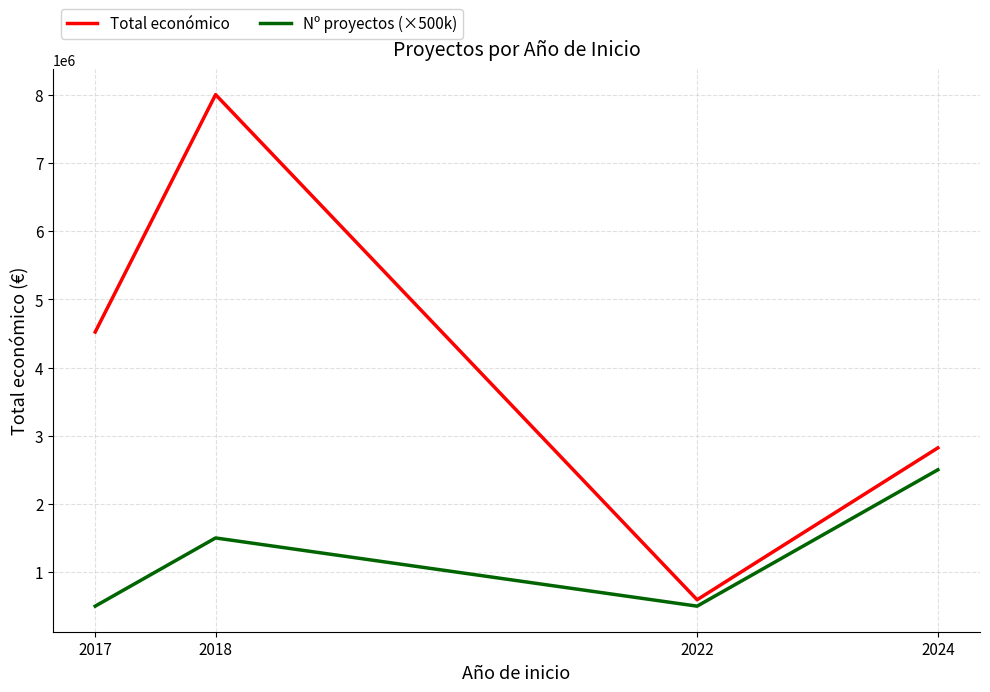

Rank the series by their maximum value, from highest to lowest.

Total económico, Nº proyectos (×500k)